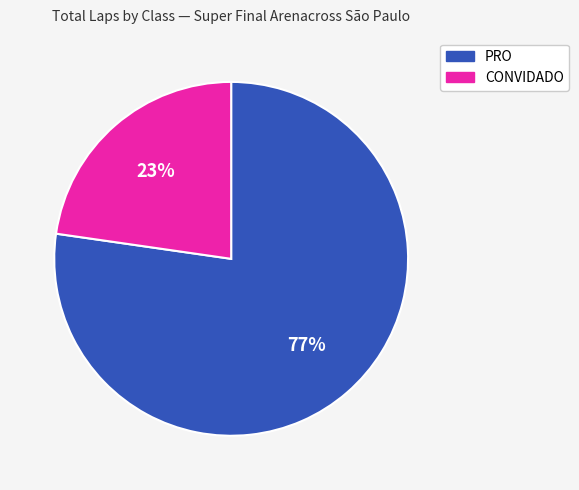

To the nearest percent, what is the average slice percentage?

50%